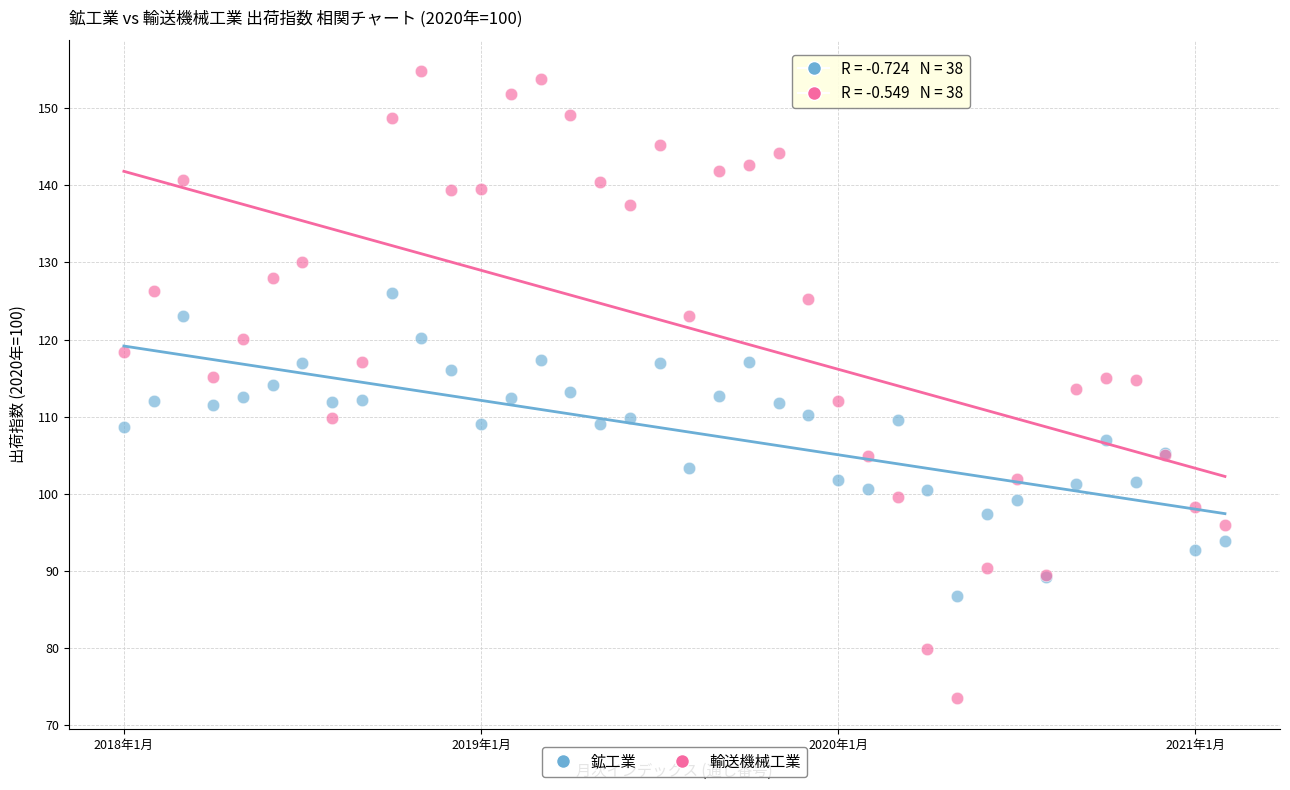

Which series reaches the minimum Y coordinate?

輸送機械工業